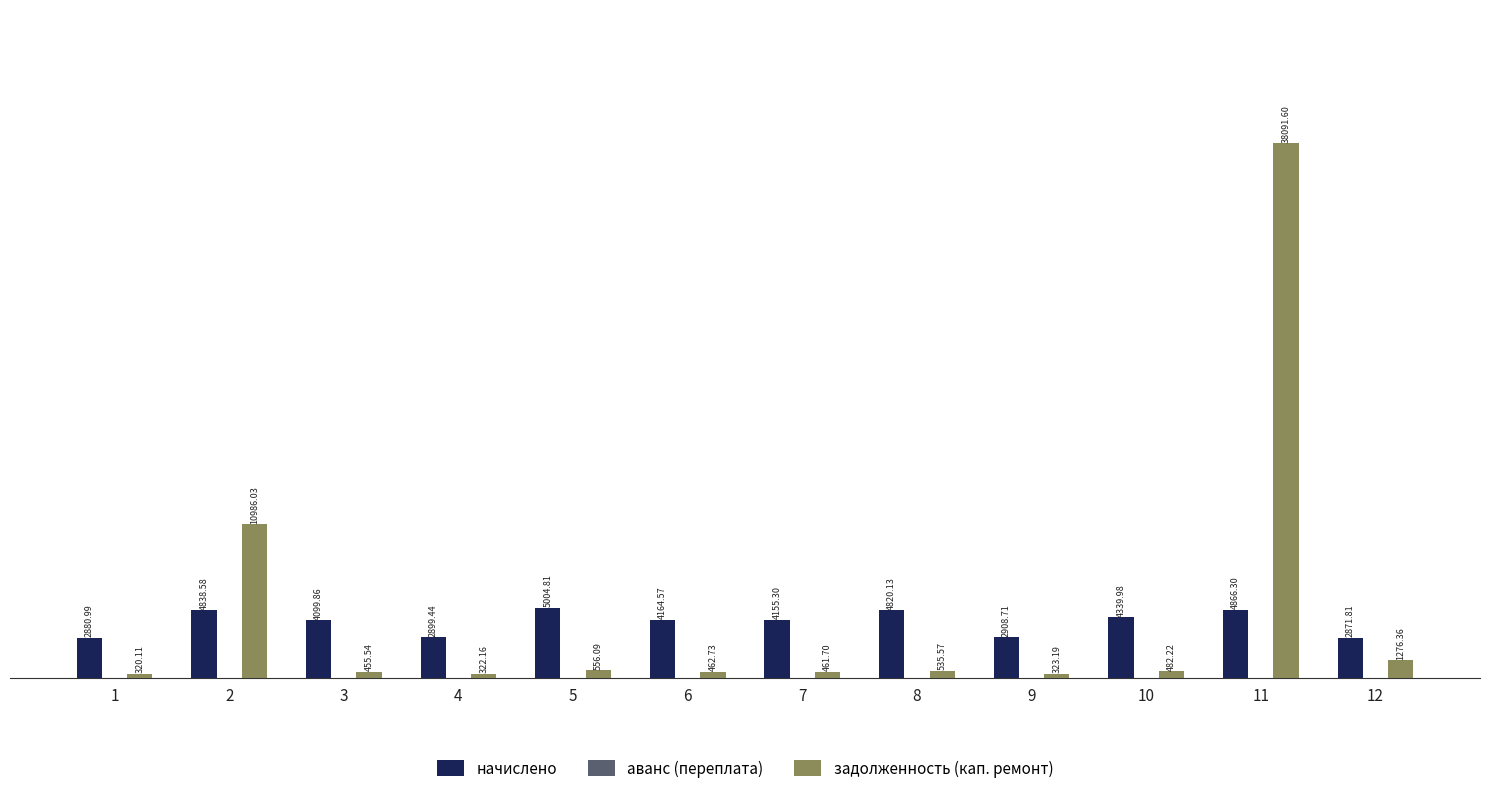

What is the total value across all series at 2?

15824.6